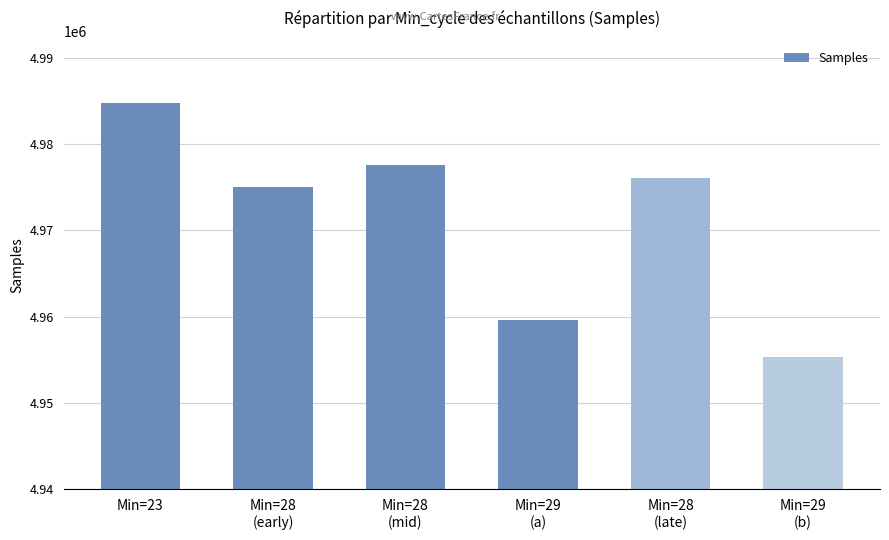

Rank the categories by value from lowest to highest.

Min=29
(b), Min=29
(a), Min=28
(early), Min=28
(late), Min=28
(mid), Min=23